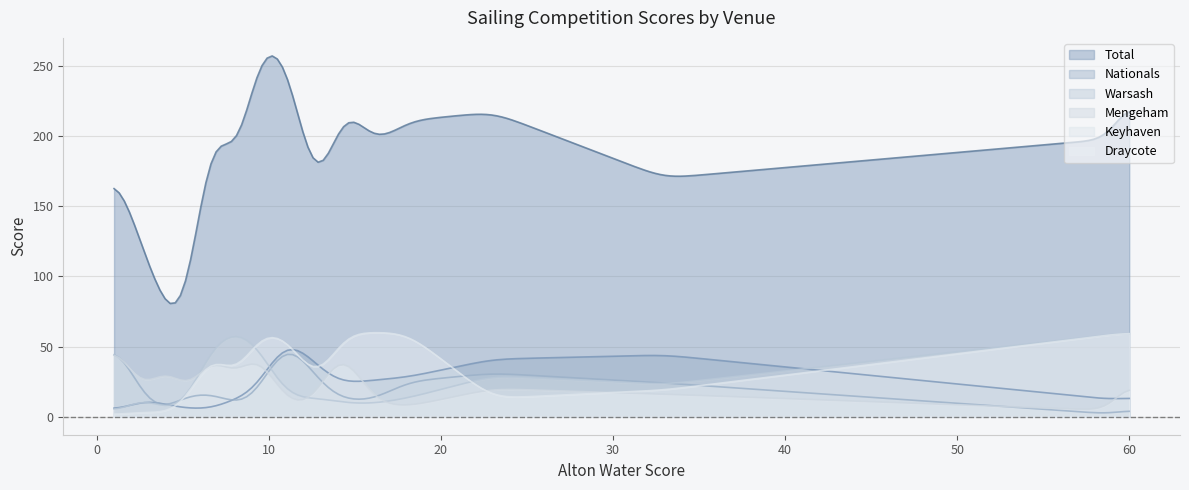

At how many categories does at least one series exceed 7?

200